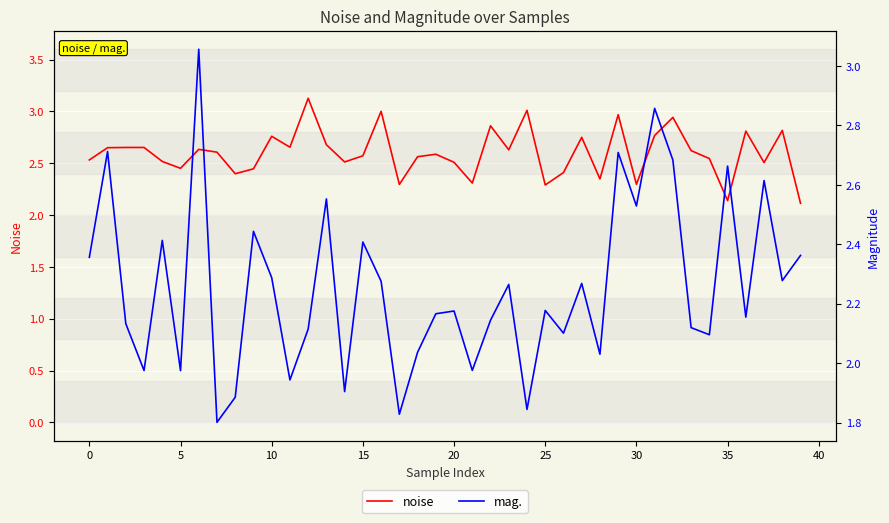

What is the label of the 19th point from the left?

18